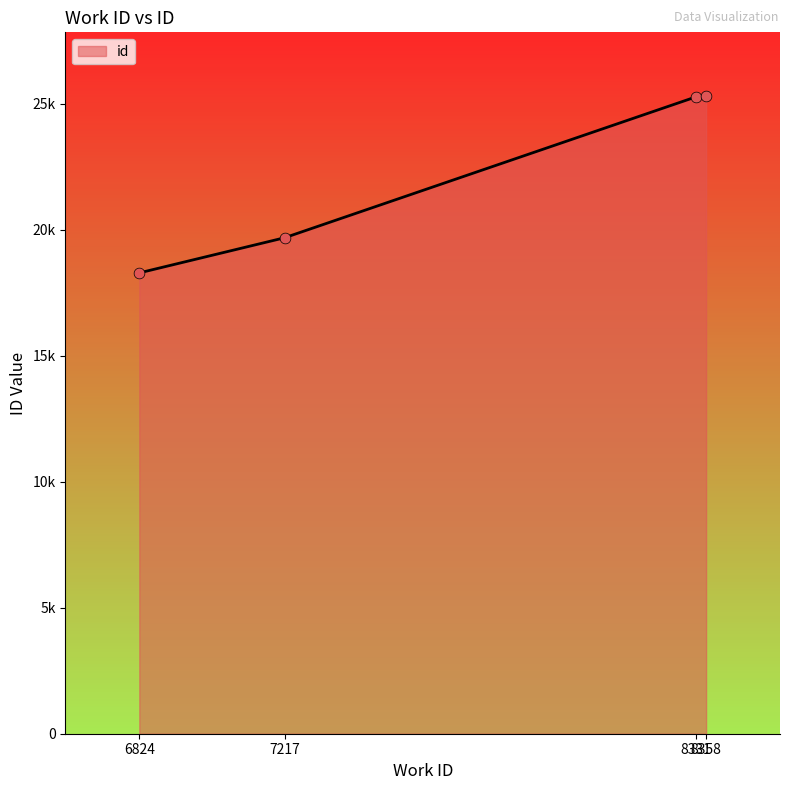

Is this an area chart (filled region under the line)?

Yes